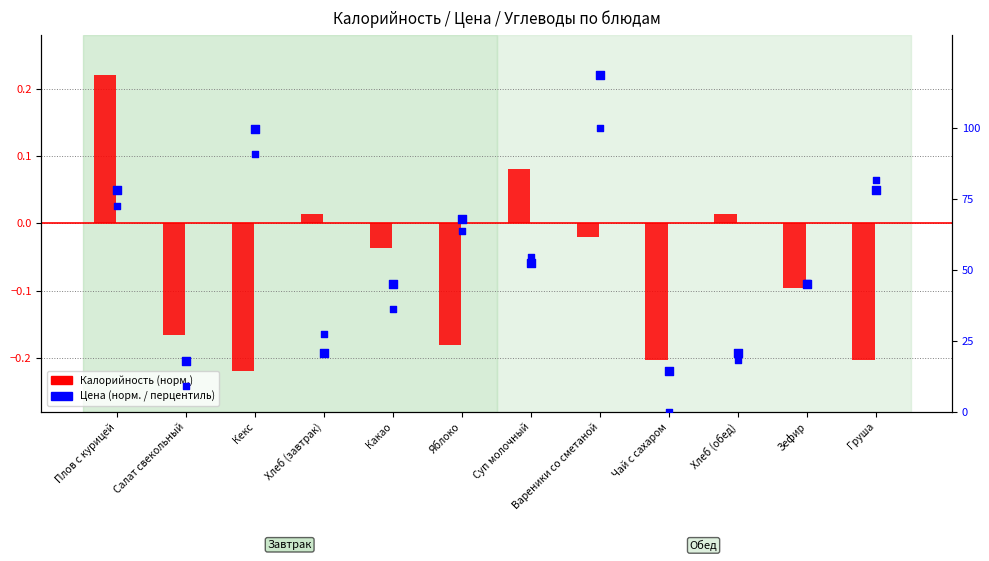

Is the value of Цена (норм.) at Груша greater than the value of Калорийность (норм.) at Кекс?

Yes